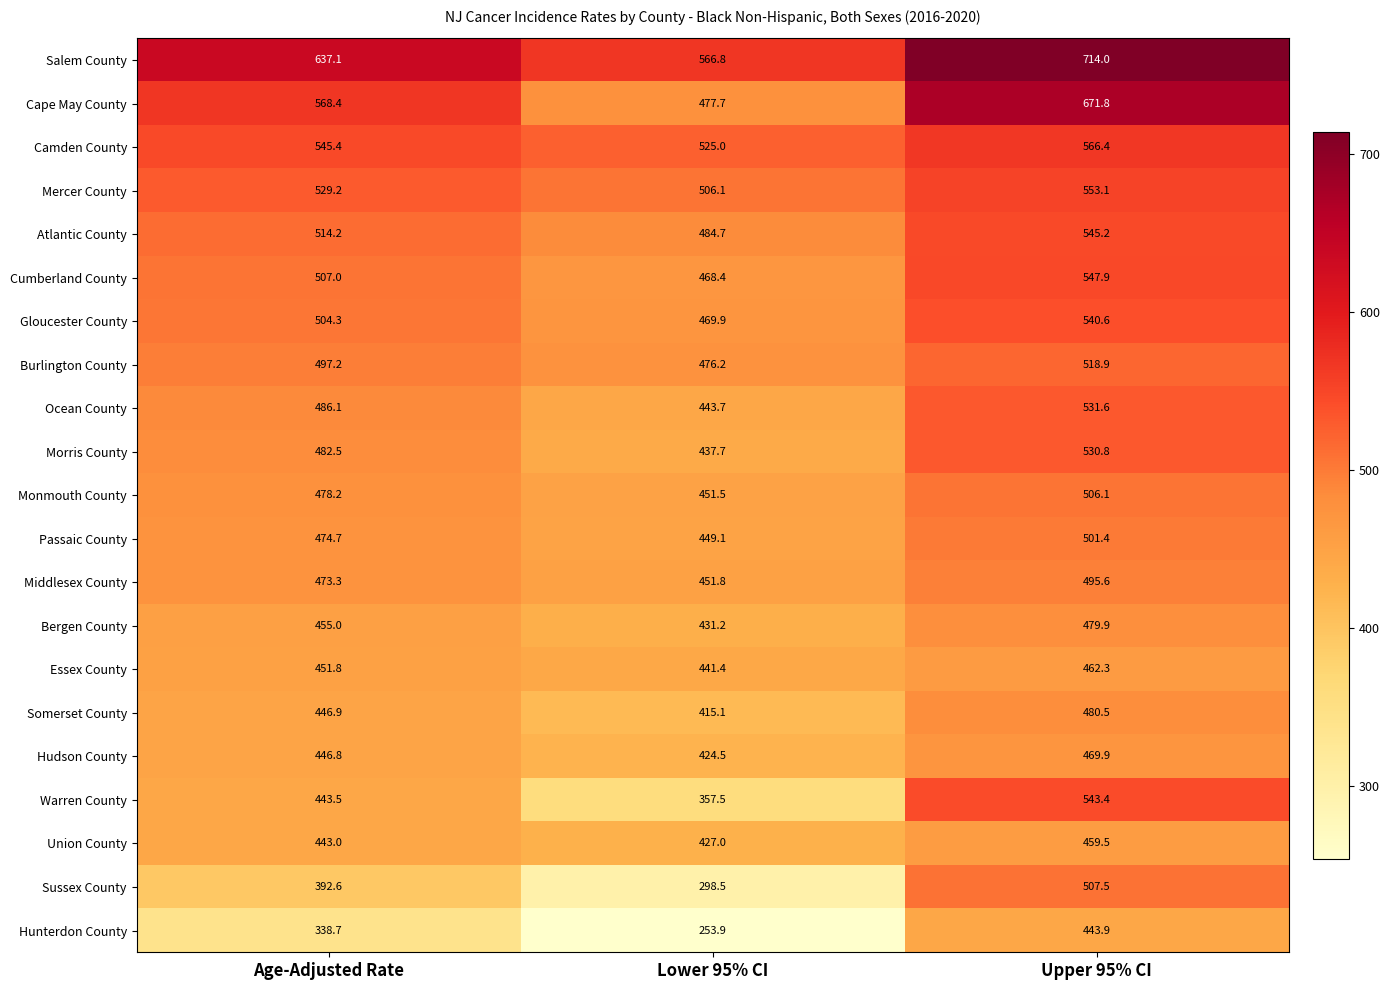

What is the sum of the Camden County values at Lower 95% CI and Age-Adjusted Rate?

1070.4